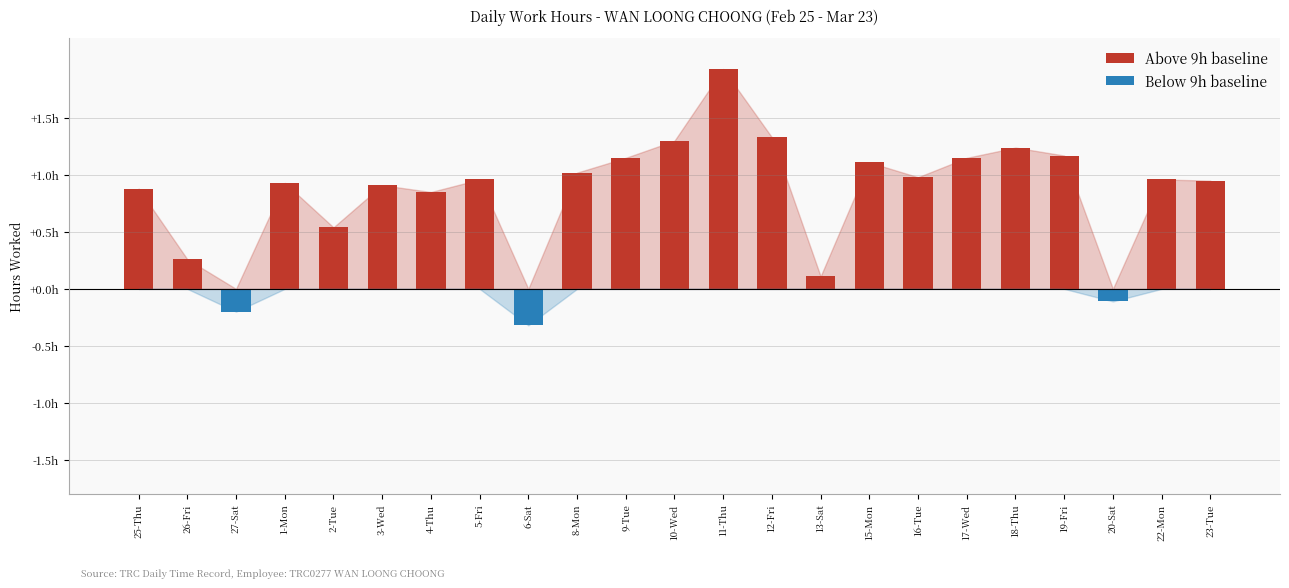

What is the label of the 14th bar from the left?

12-Fri